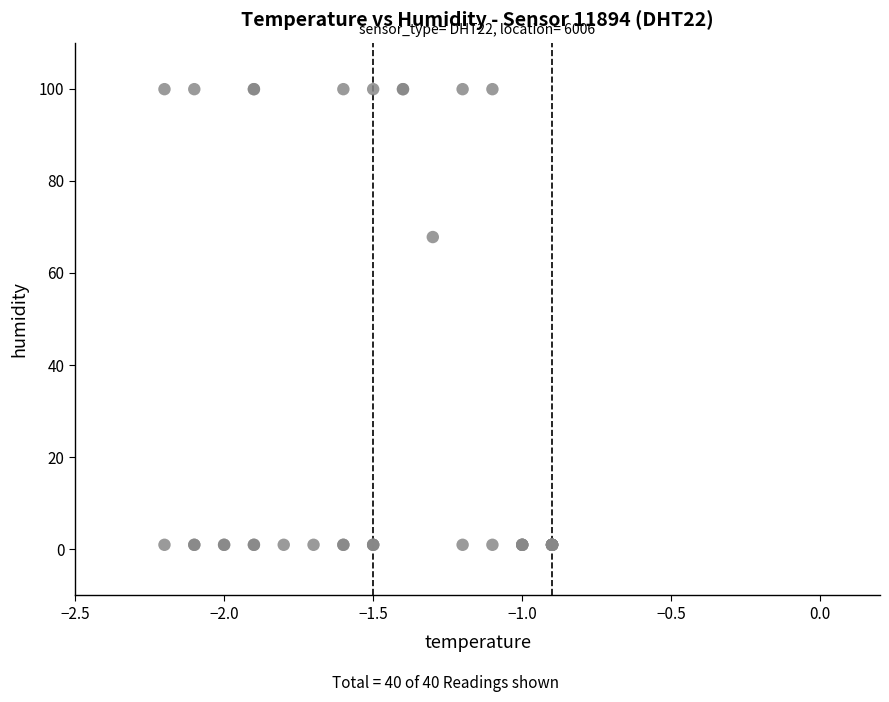

What Y value in the scatter plot is closest to 50?

67.8